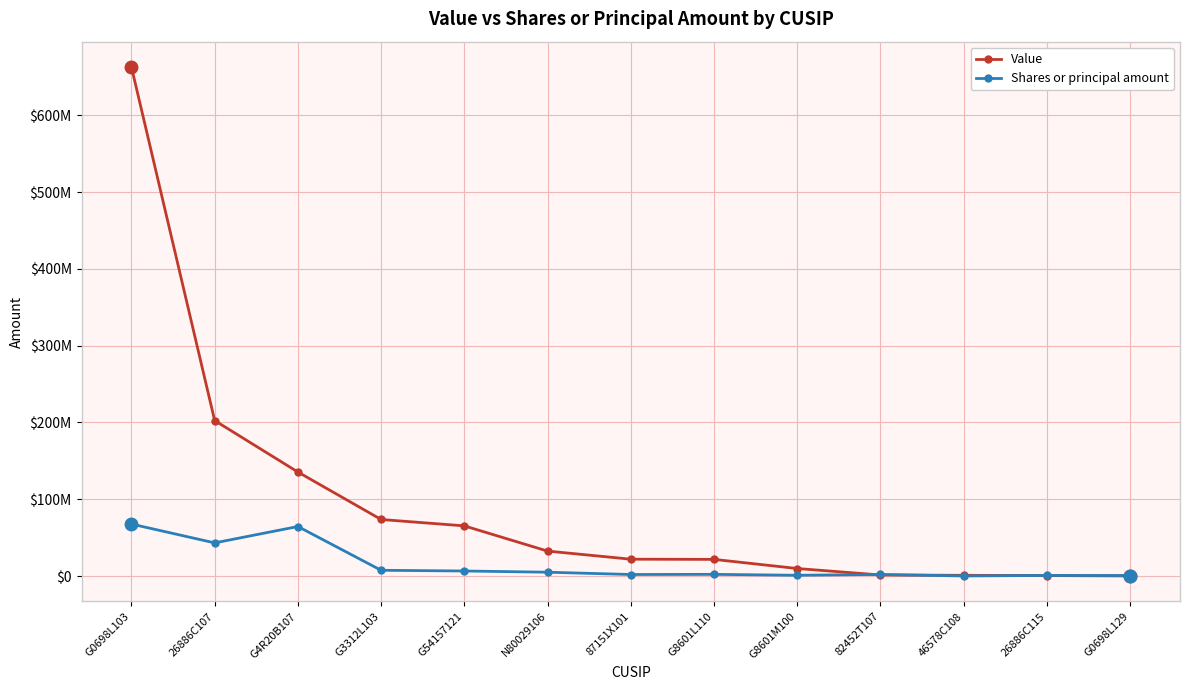

What is the highest value of the Shares or principal amount series?

67700000